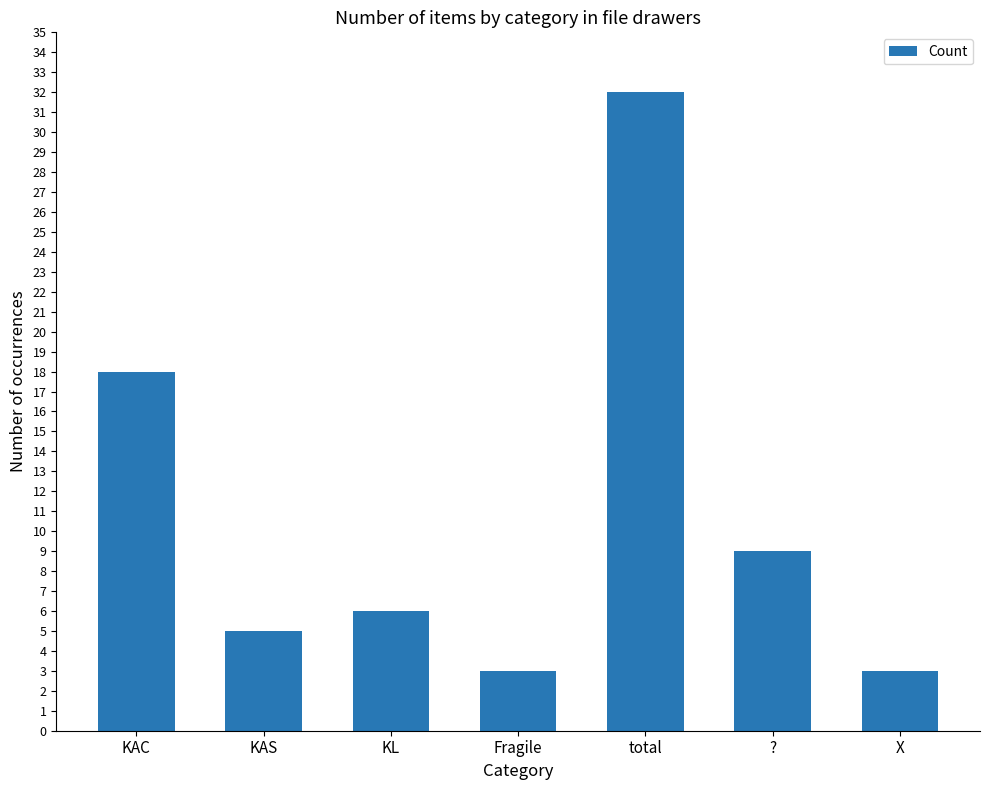

Between X and total, which is larger?

total